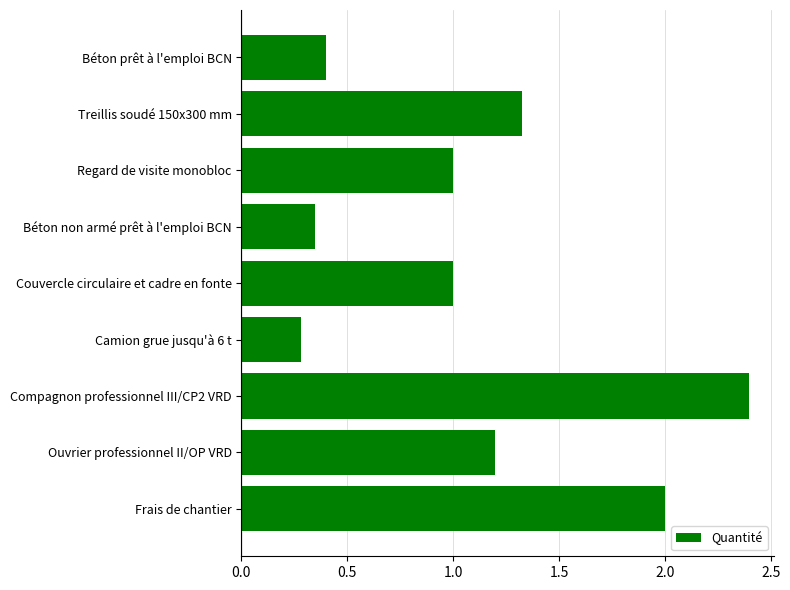

Which label corresponds to the smallest value in the chart?

Camion grue jusqu'à 6 t